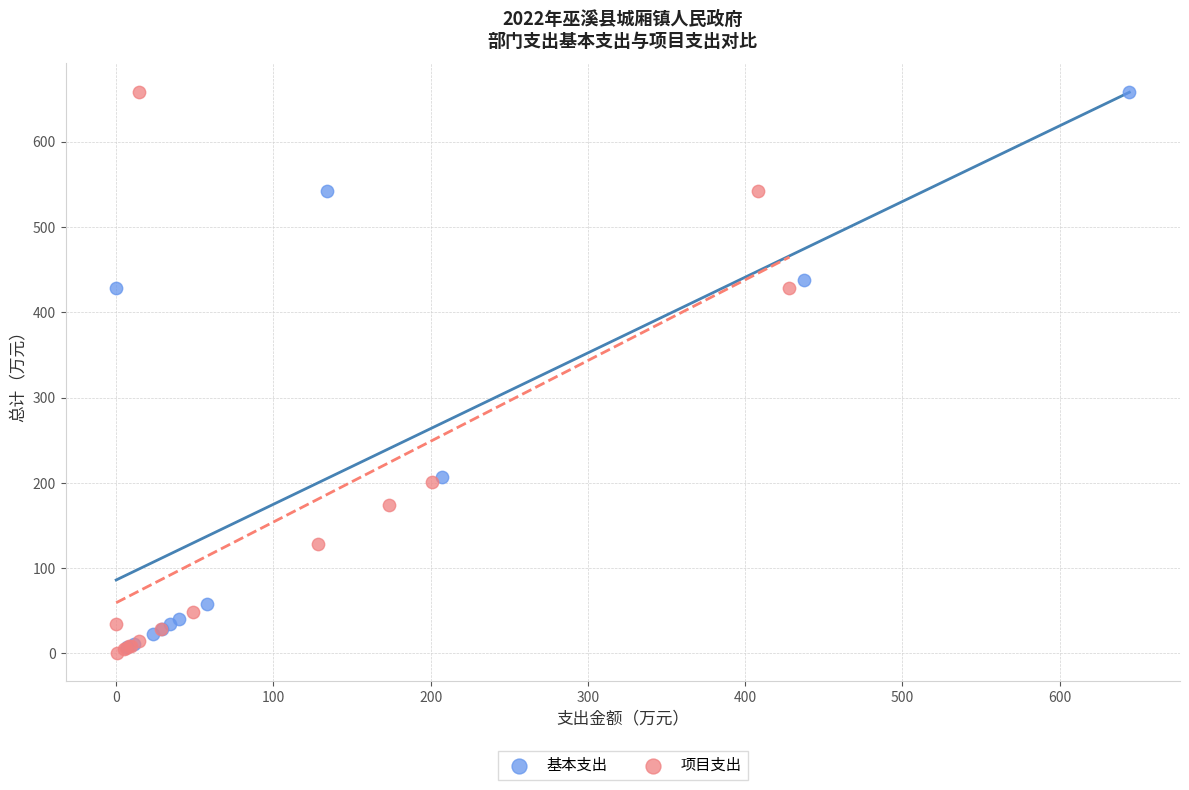

Which series contains the lowest Y value?

项目支出